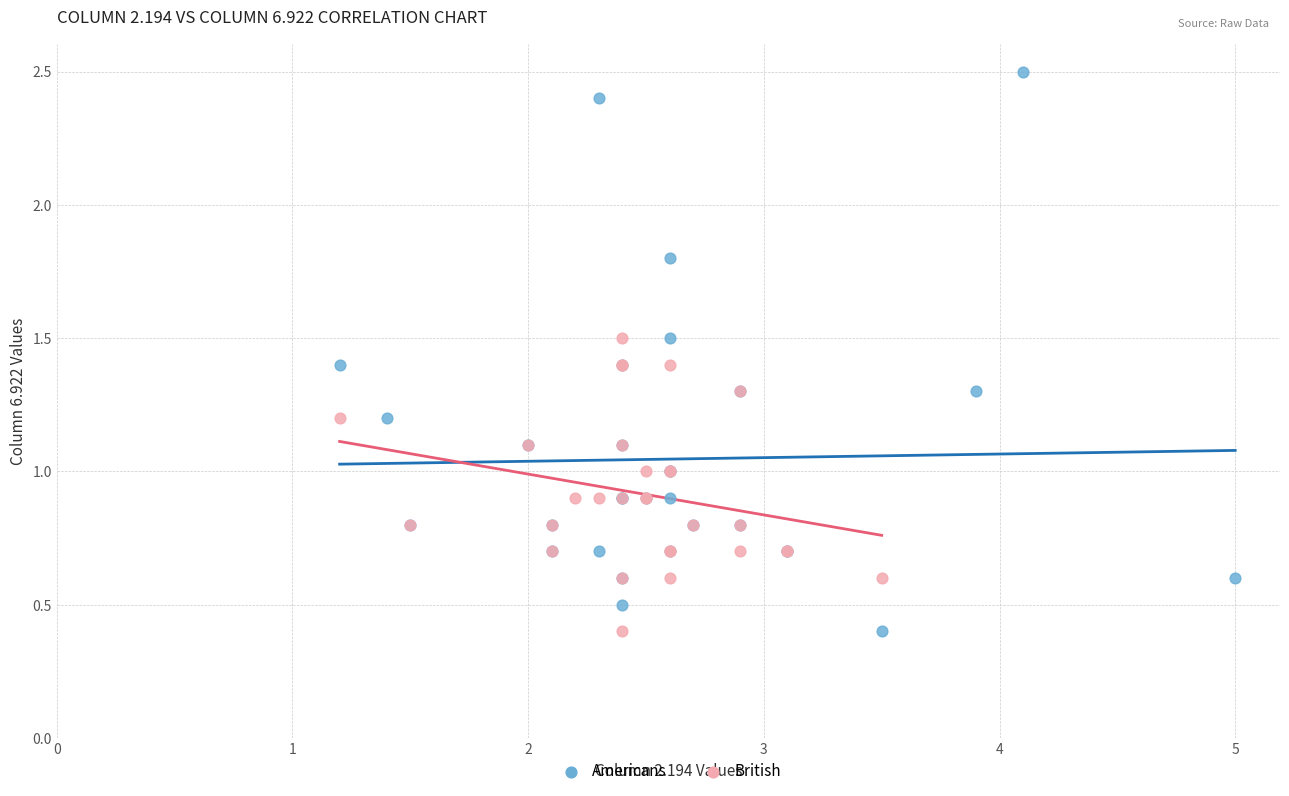

Which series has the largest Y range (max minus min)?

Americans